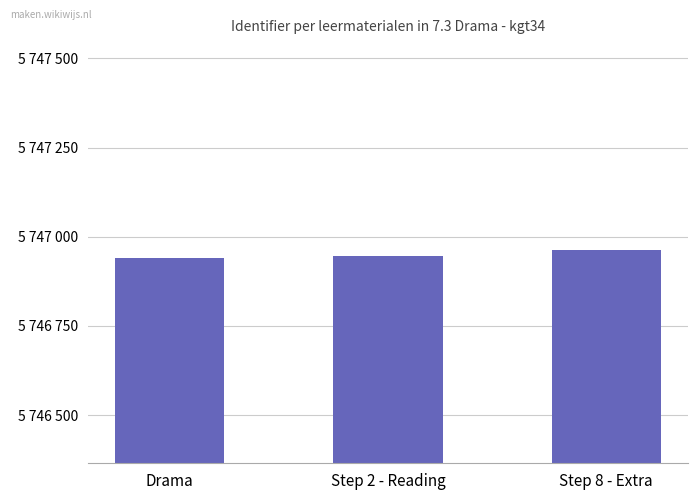

What is the difference between the values at Step 2 - Reading and Step 8 - Extra?

17